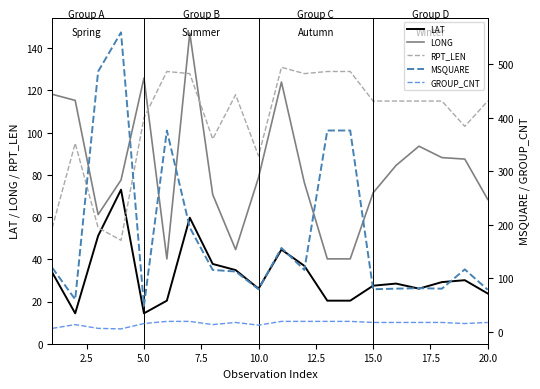

True or false: LAT has a value of 26.1 at 10.0.

True